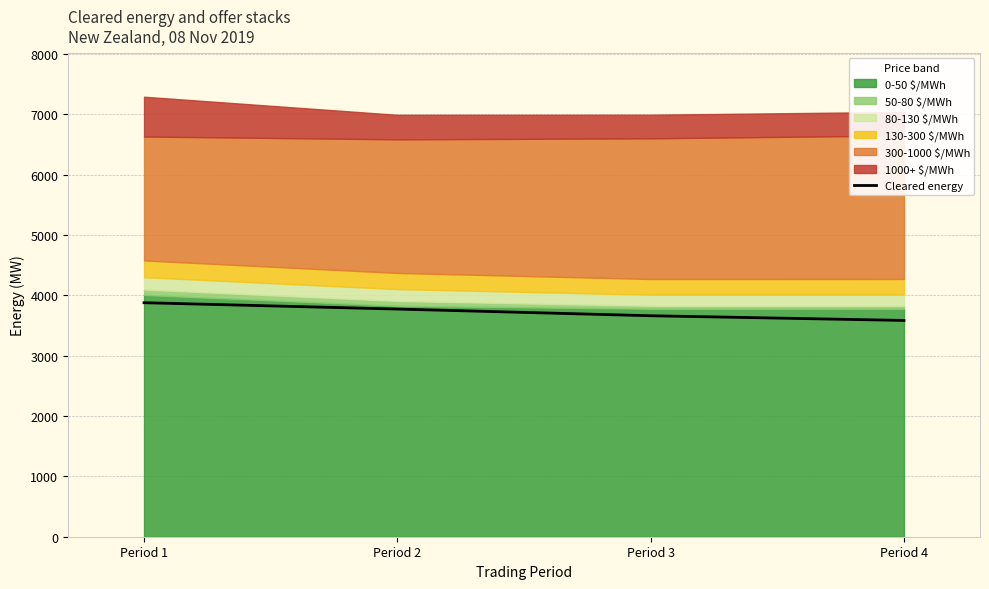

What is the value of the 2nd point from the left?

3771.5